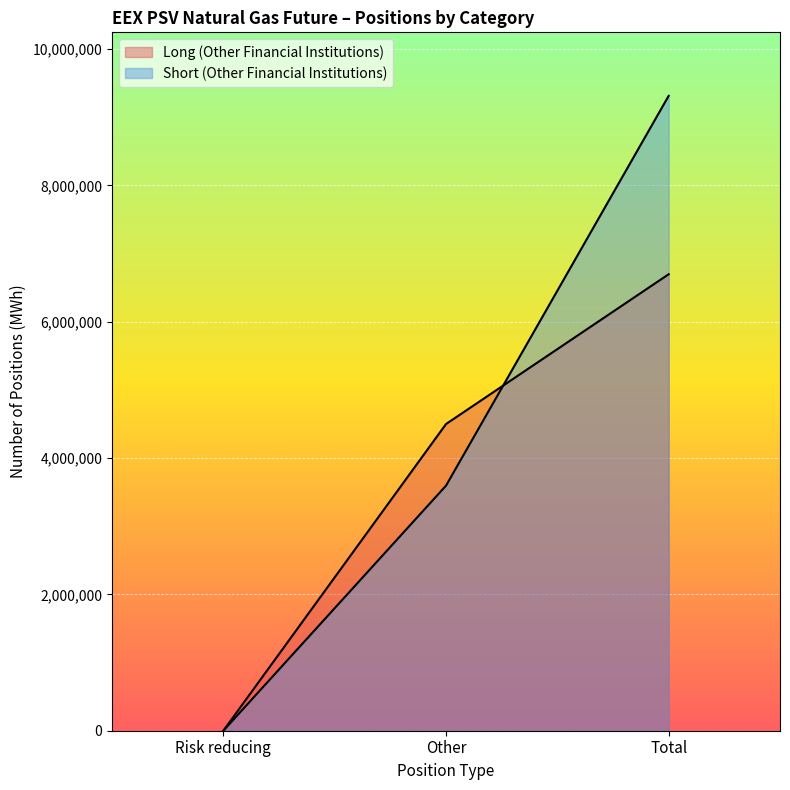

What is the label of the 3rd point from the right?

Risk reducing